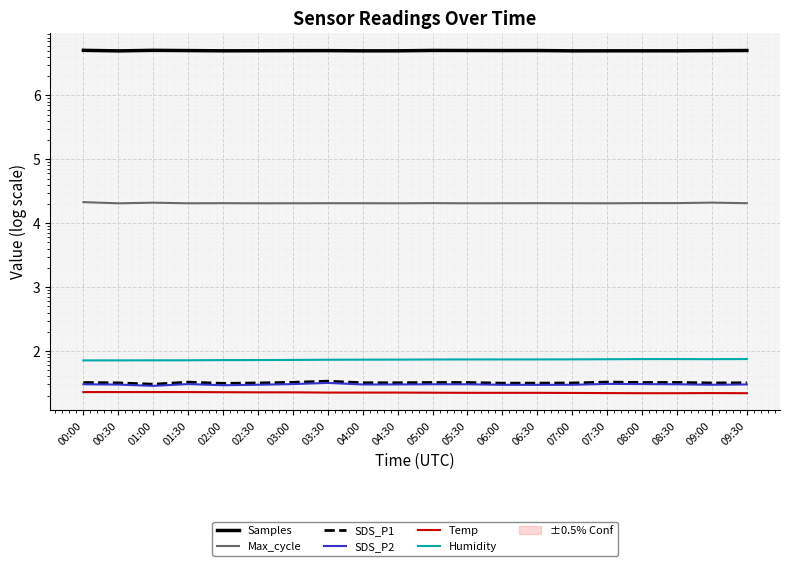

True or false: Max_cycle and SDS_P1 cross at least once.

False